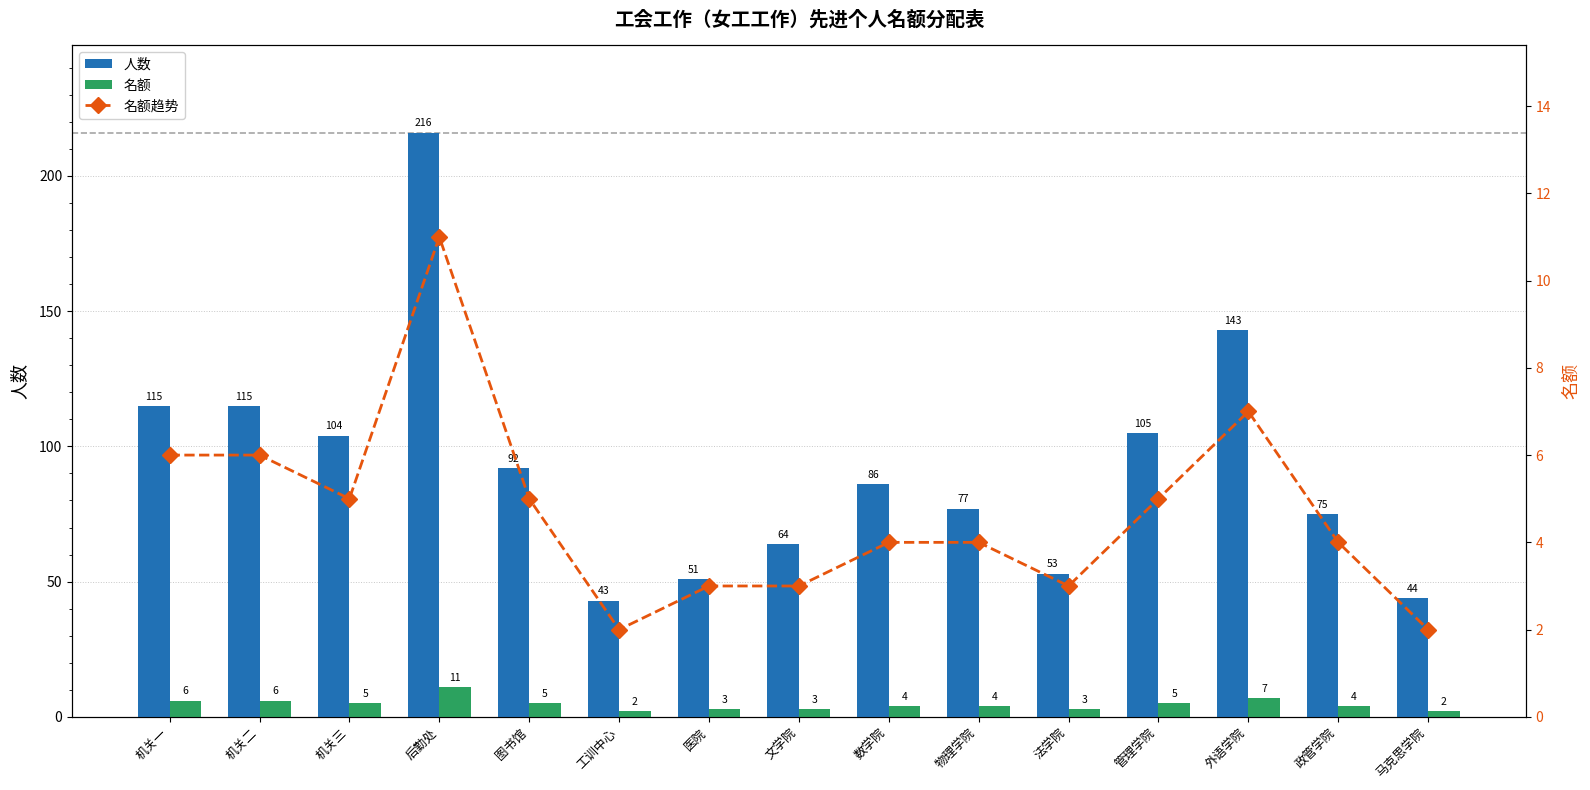

Where is 名额趋势 nearest to the value 6?

机关一